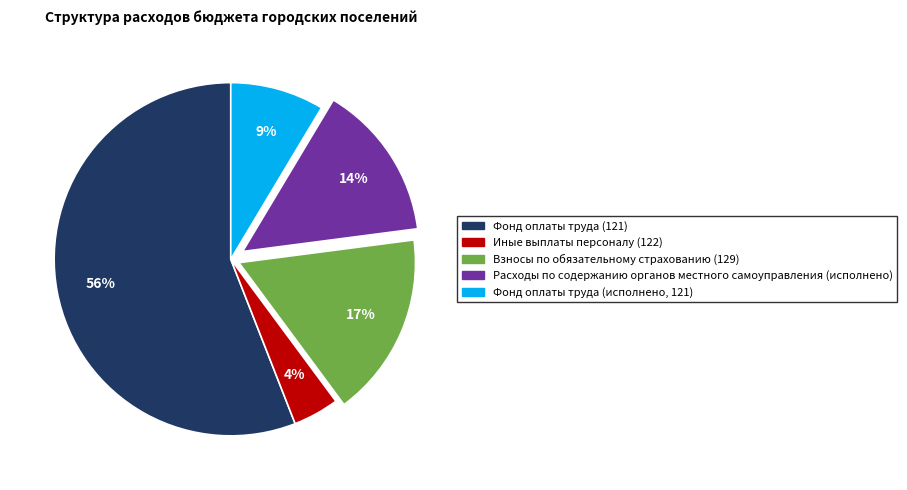

To the nearest percent, what portion does Взносы по обязательному страхованию (129) represent?

17%